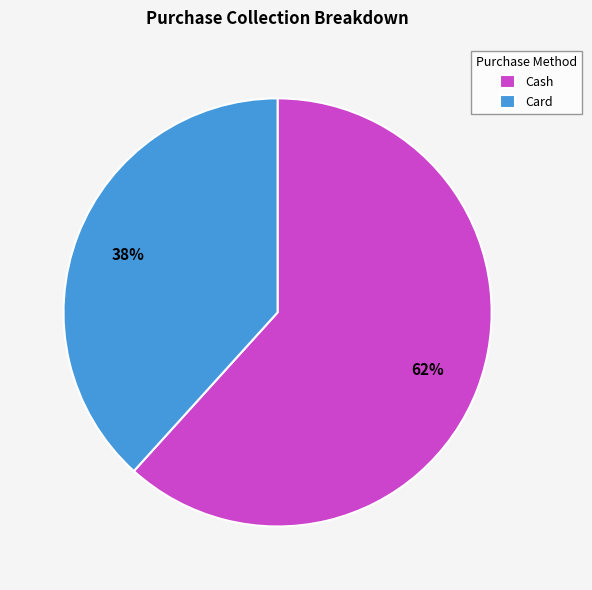

To the nearest percent, what portion does Cash represent?

62%